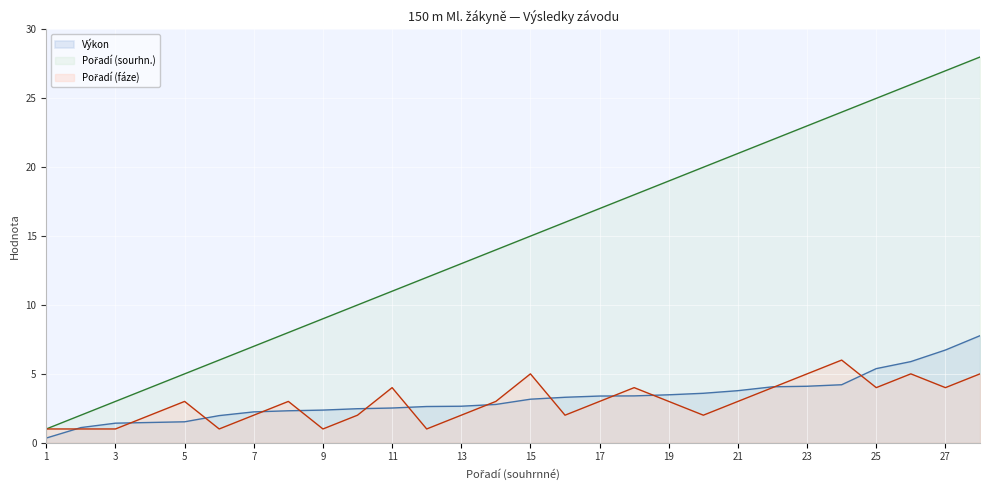

How many series are shown in this chart?

3